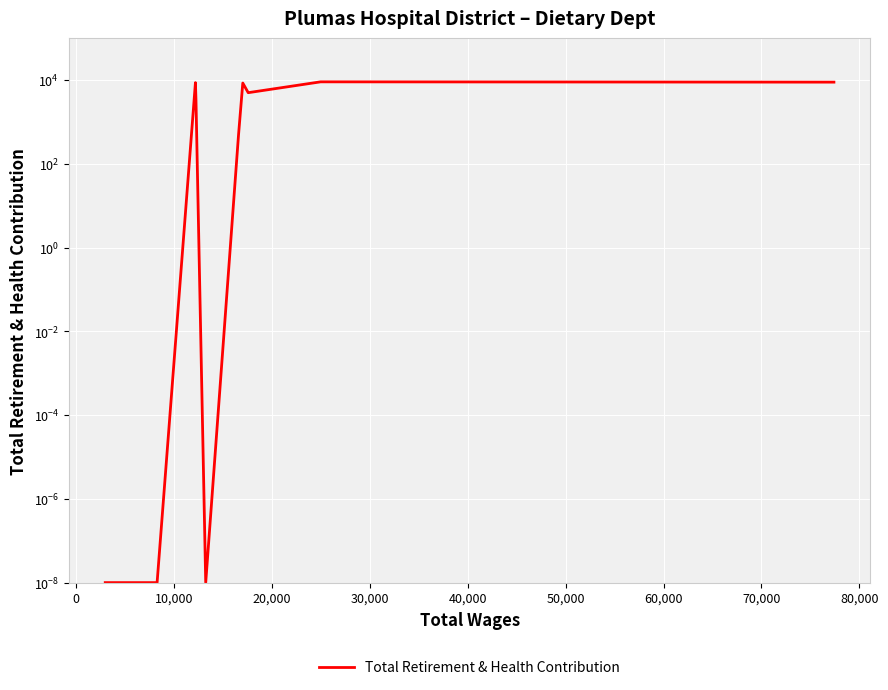

How many values exceed 3341?

5